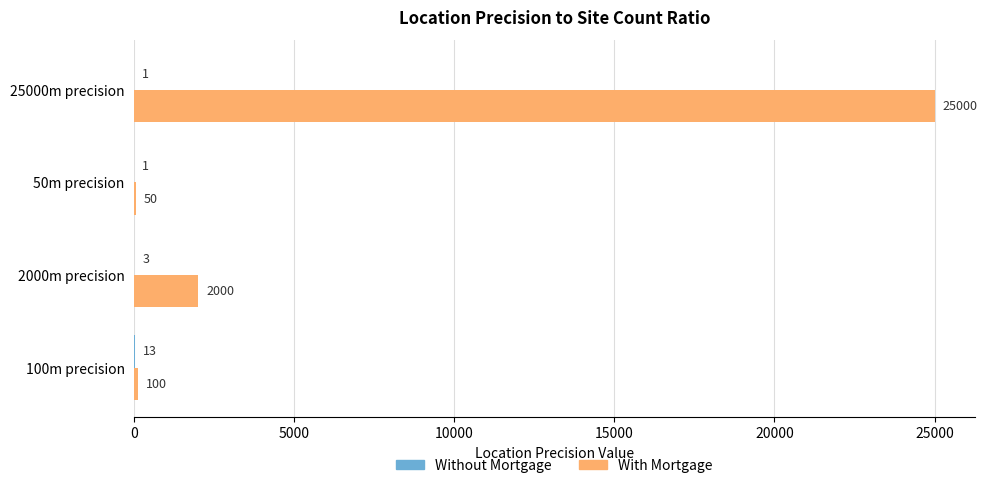

What is the greatest value displayed?

25000